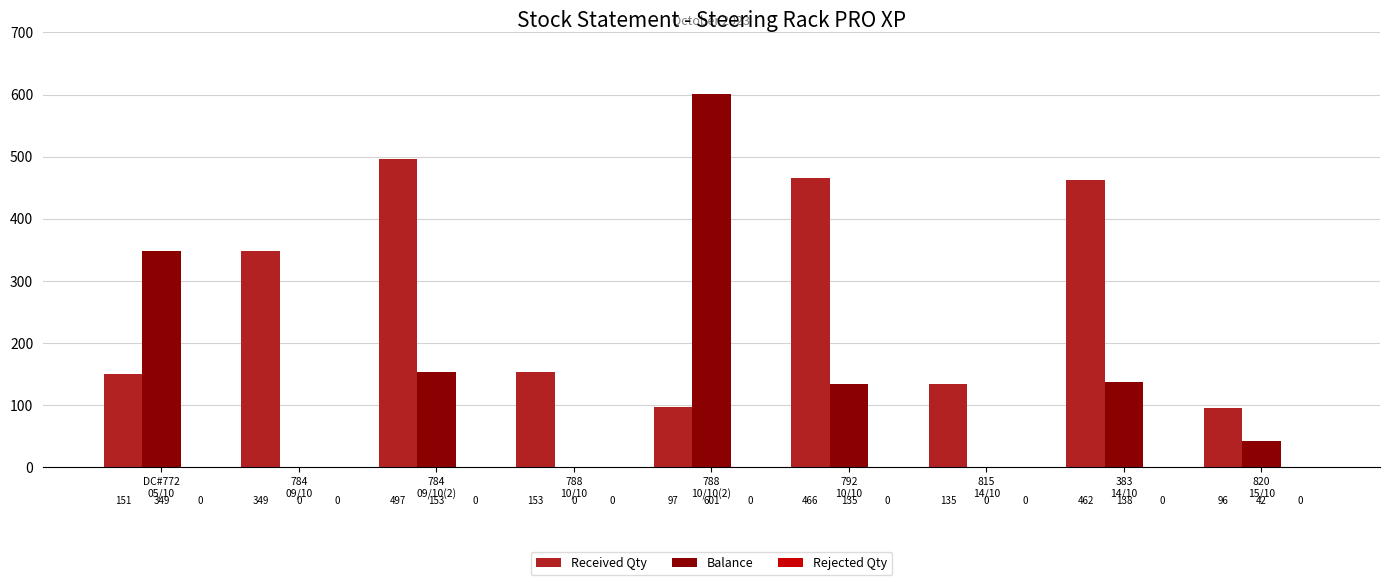

At which label is Received Qty closest to 296?

784
09/10